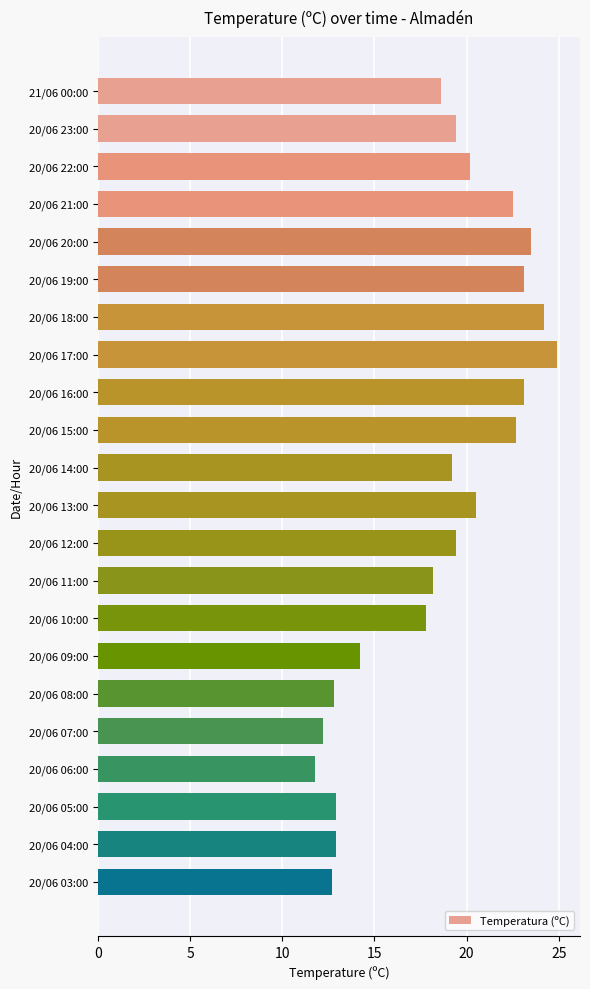

The value at 20/06 17:00 is 24.9. True or false?

True